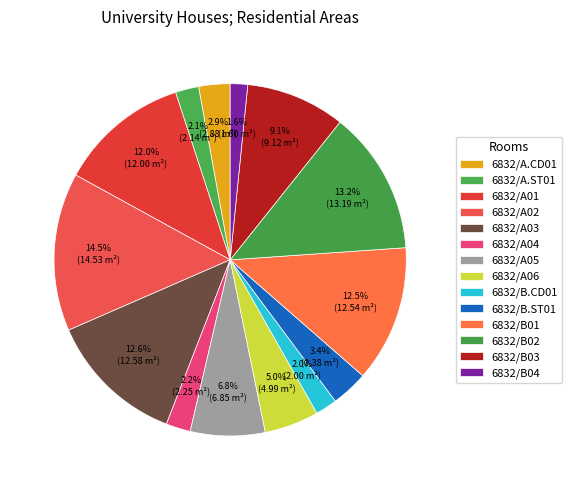

Is there a majority slice in this chart?

No